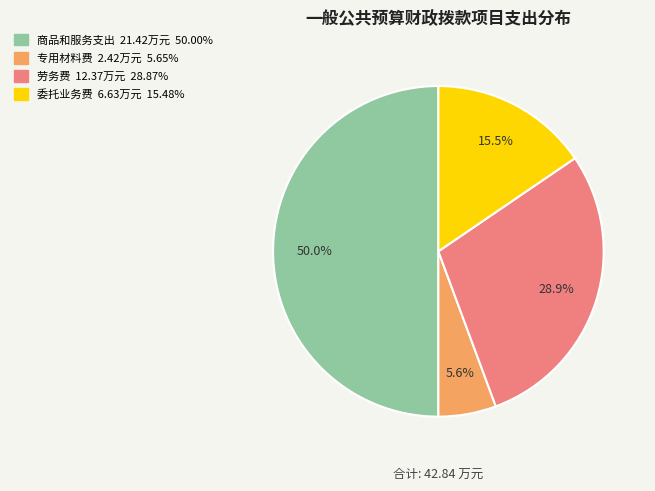

Does 委托业务费 represent more than half of the total?

No